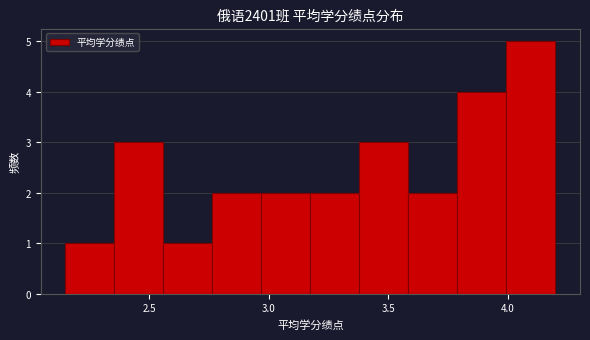

Which range on the x-axis has the tallest bar?

3.995 to 4.200